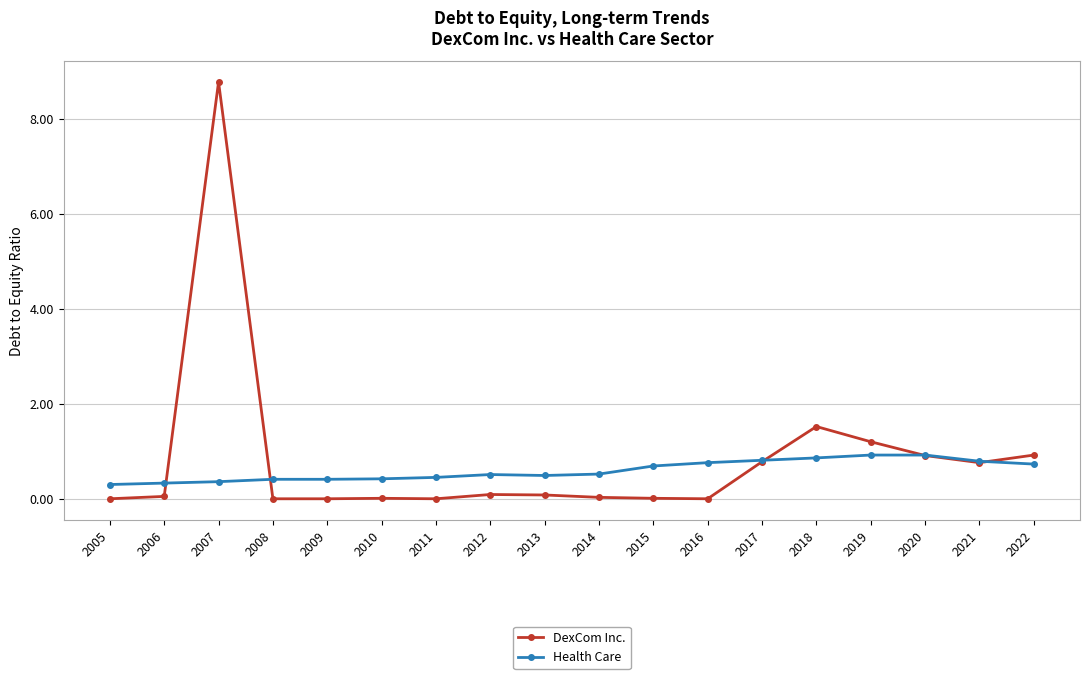

True or false: DexCom Inc. has a value of 4.5 at 2016.

False